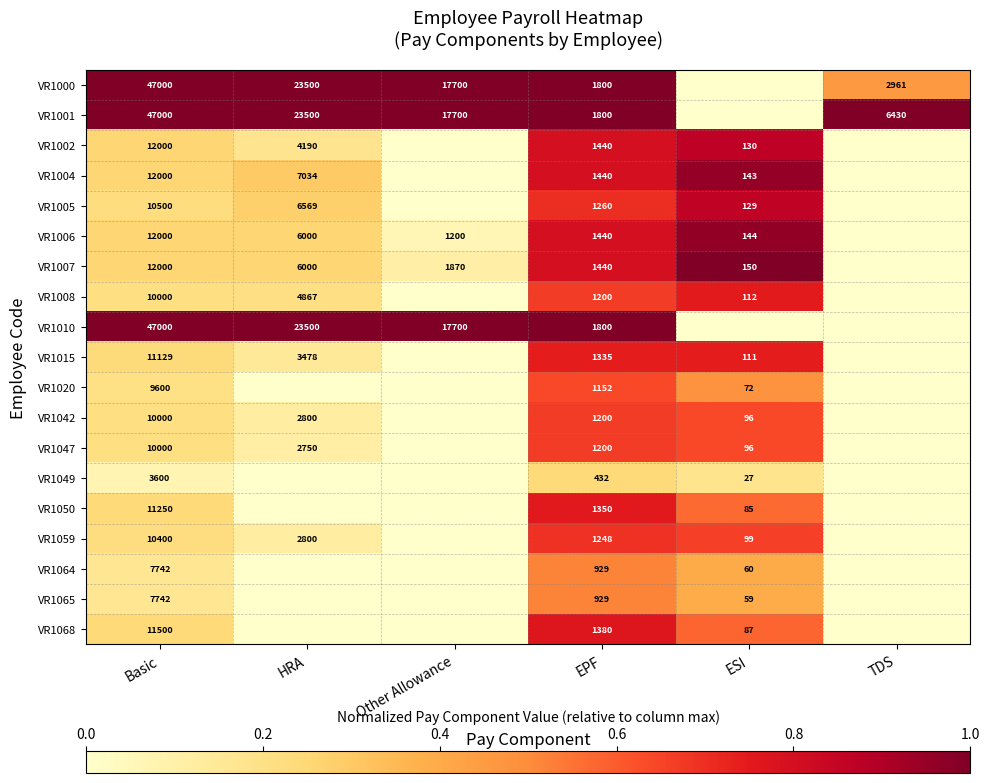

What is the sum of the VR1007 values at EPF and ESI?

1590